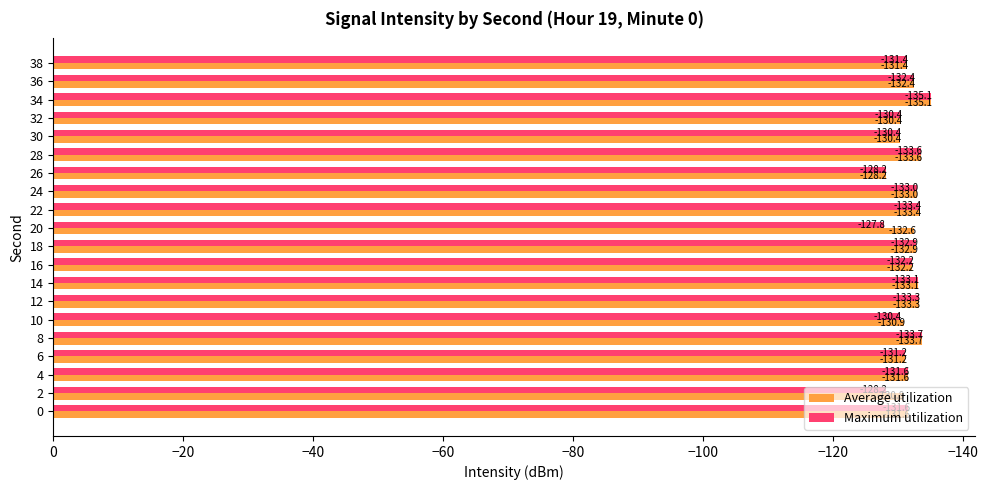

How many series are shown in this chart?

2